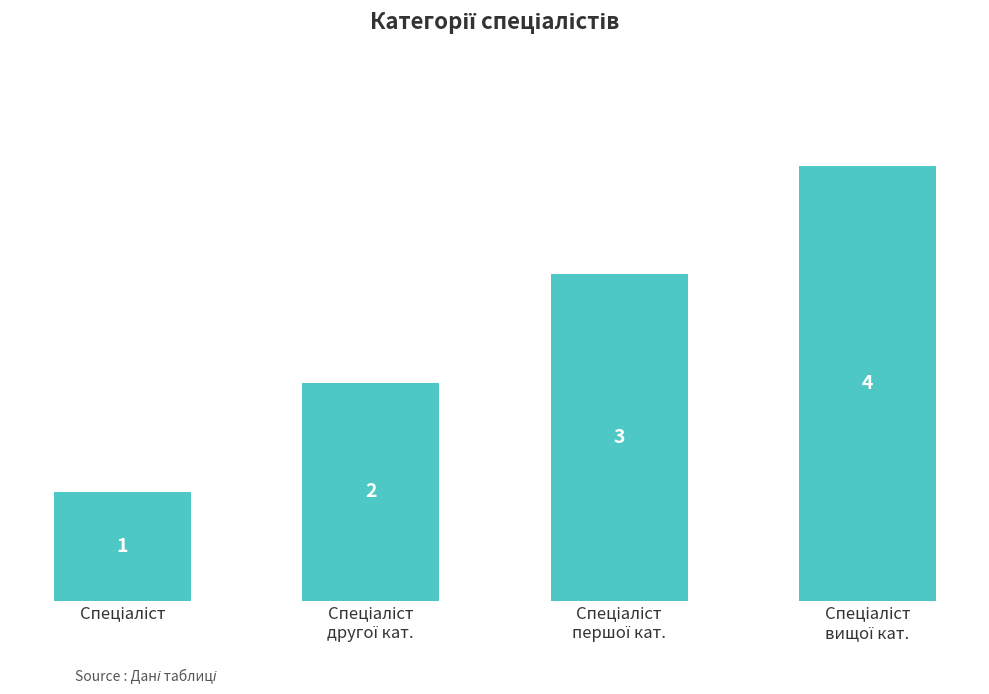

Count the number of data series in this chart.

1